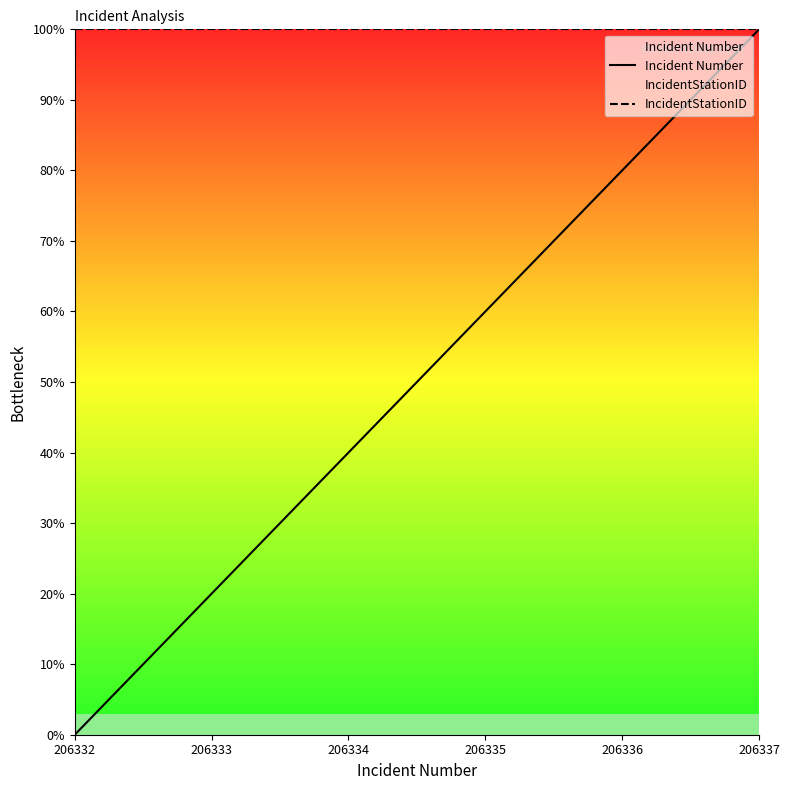

Which series has the largest range (max minus min)?

Incident Number